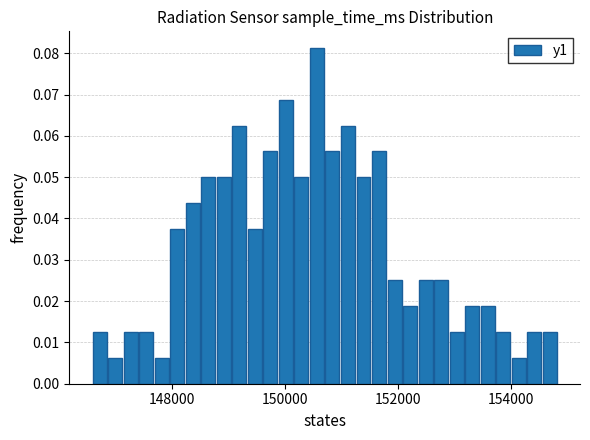

Around what value on the x-axis is the tallest bar? Give the approximate position of its centre, as read against the axis.

150600